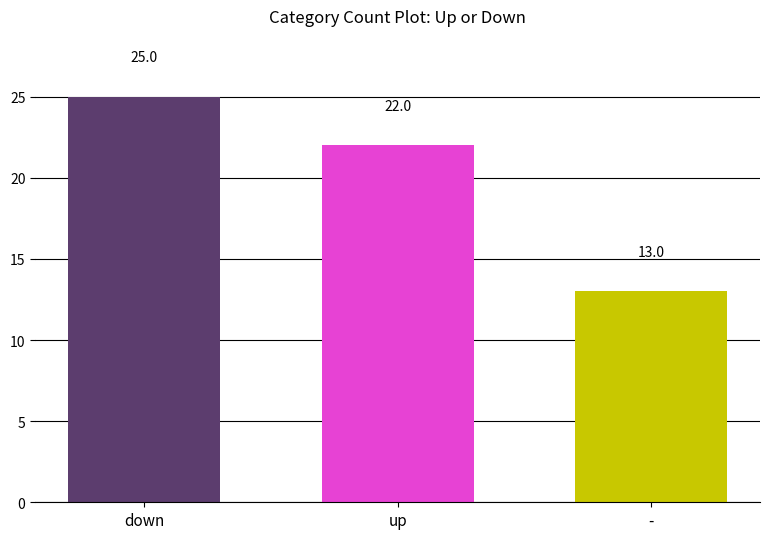

Count the values in the range 13 to 25.

3